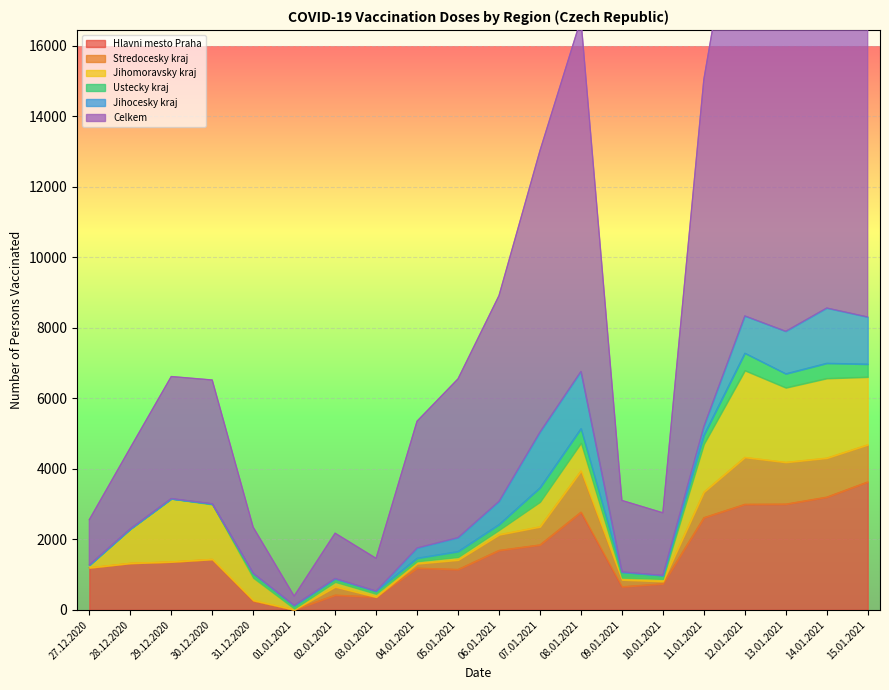

What position from the left is 12.01.2021?

17